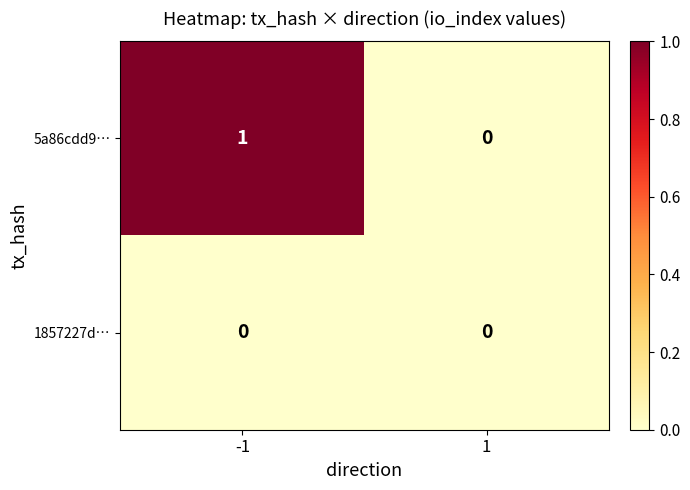

At -1, list the series in order from smallest to largest.

1857227d…, 5a86cdd9…